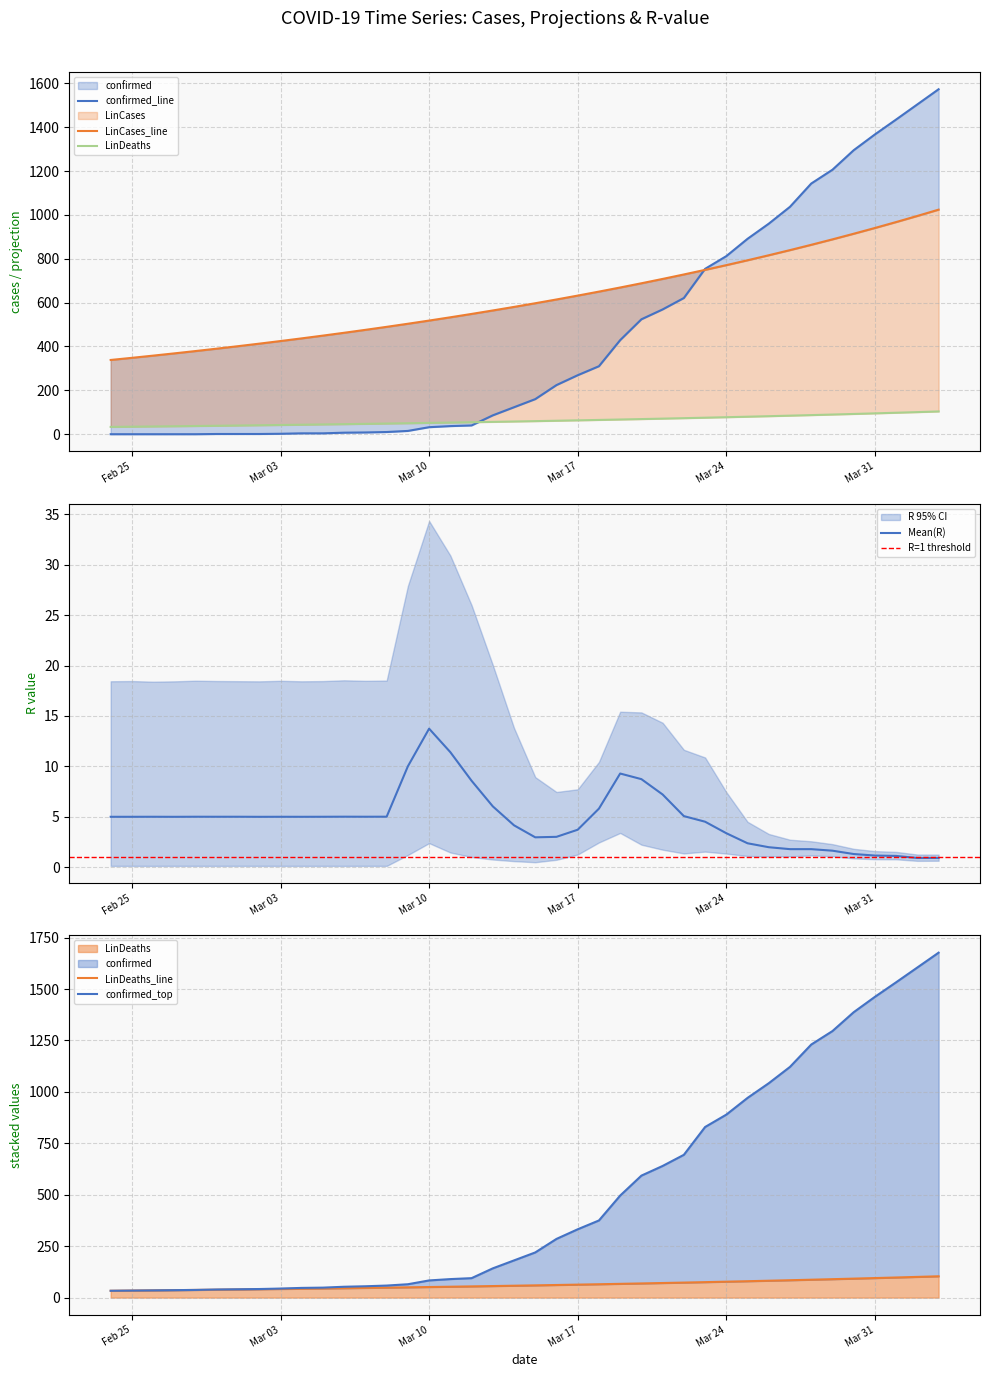

Is it true that Mean(R) equals 3.4 at Mar 24?

True